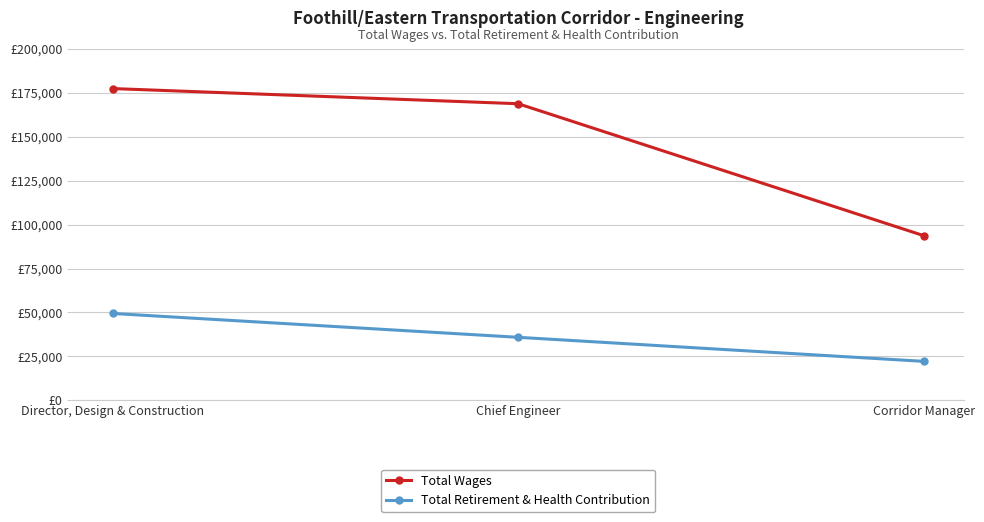

Rank the series by their maximum value, from highest to lowest.

Total Wages, Total Retirement & Health Contribution